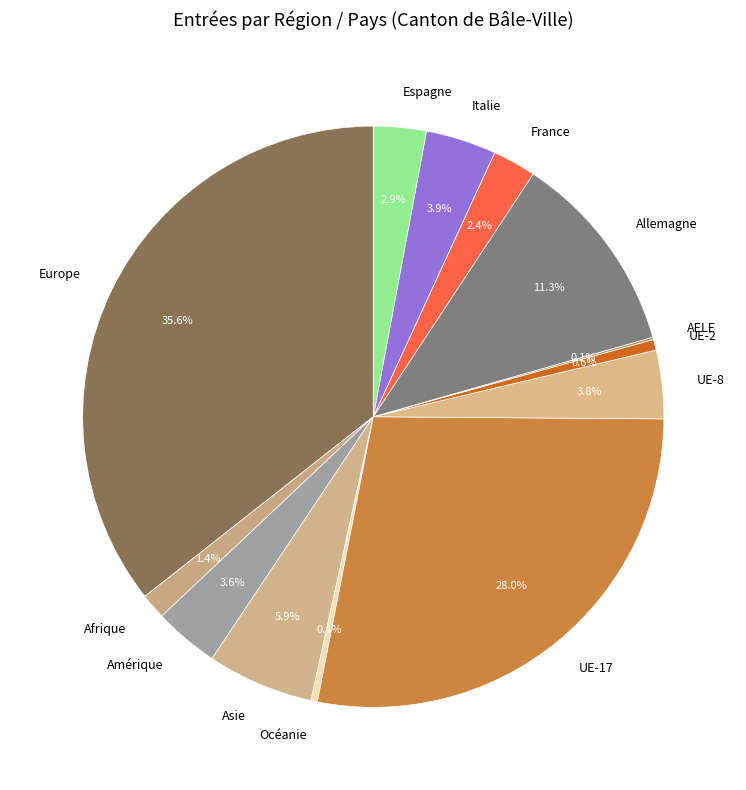

Is there a majority slice in this chart?

No